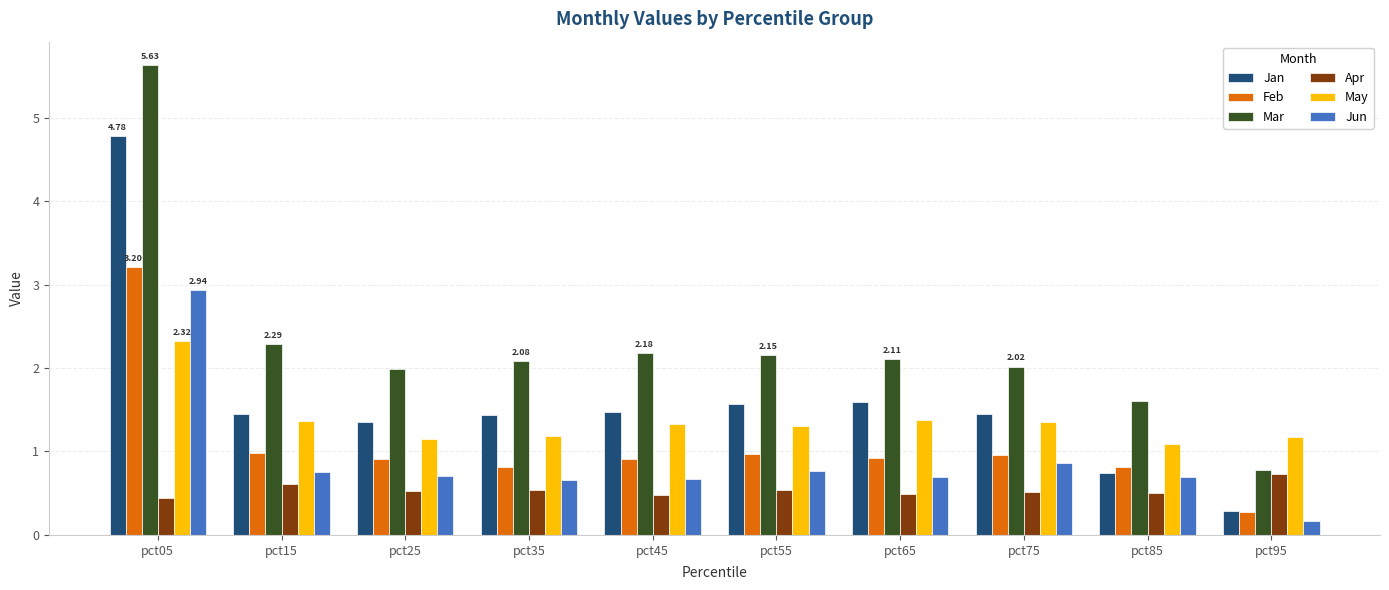

What is the average value of the Apr series?

0.5